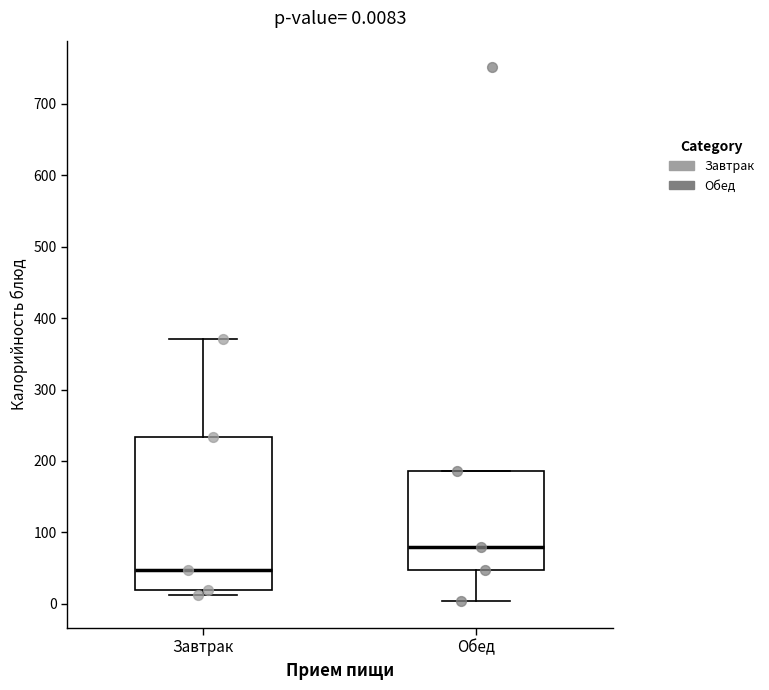

Which box's median line is the lowest?

Завтрак